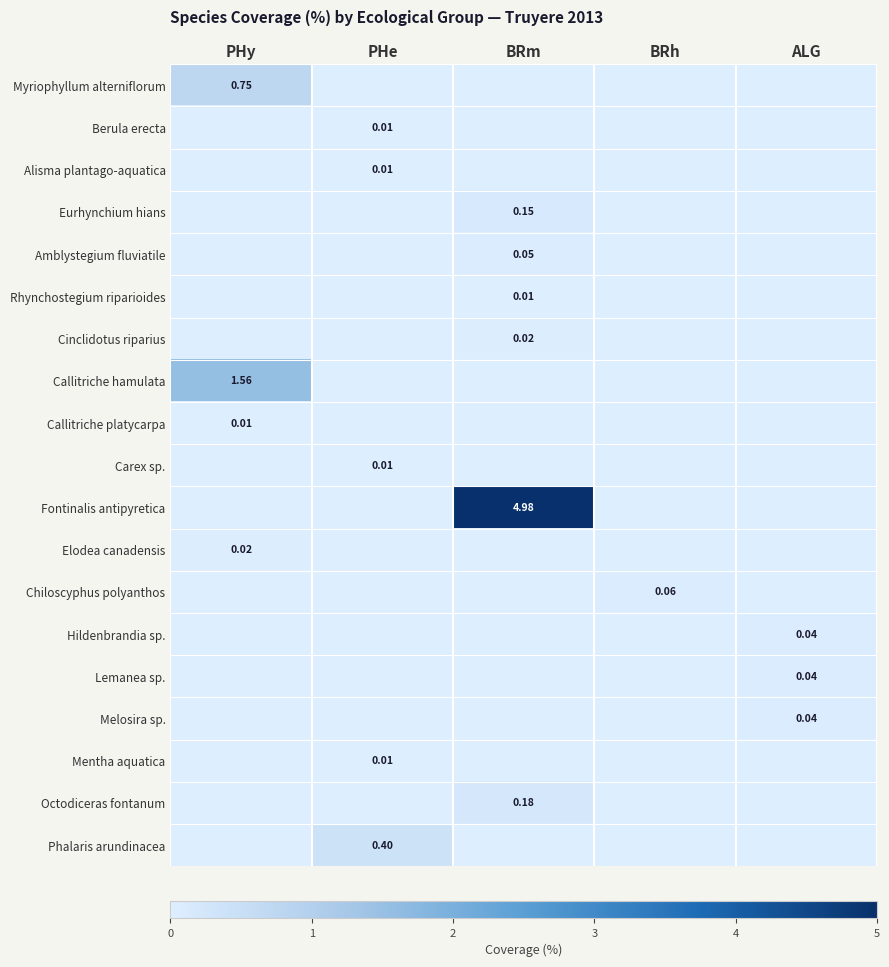

Rank the series by their maximum value, from lowest to highest.

Berula erecta, Alisma plantago-aquatica, Rhynchostegium riparioides, Callitriche platycarpa, Carex sp., Mentha aquatica, Cinclidotus riparius, Elodea canadensis, Hildenbrandia sp., Lemanea sp., Melosira sp., Amblystegium fluviatile, Chiloscyphus polyanthos, Eurhynchium hians, Octodiceras fontanum, Phalaris arundinacea, Myriophyllum alterniflorum, Callitriche hamulata, Fontinalis antipyretica